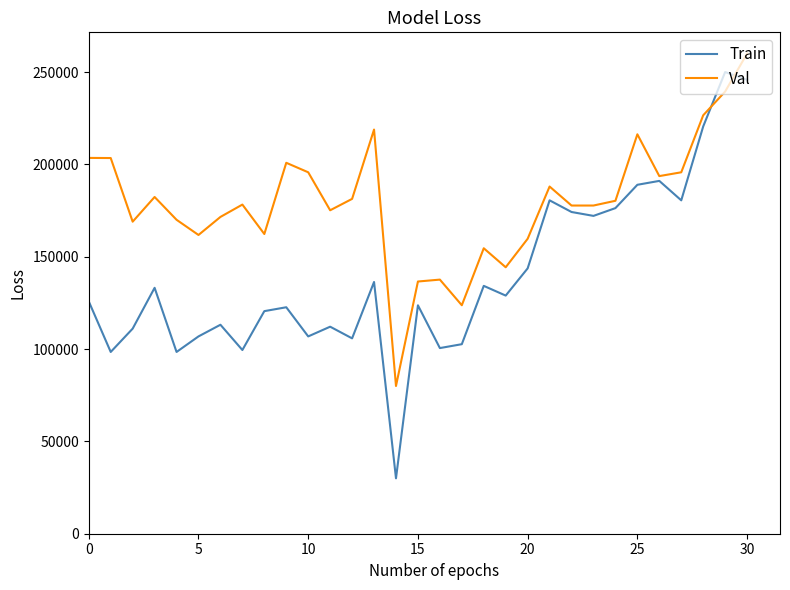

What is the minimum value for Val?

80000.0